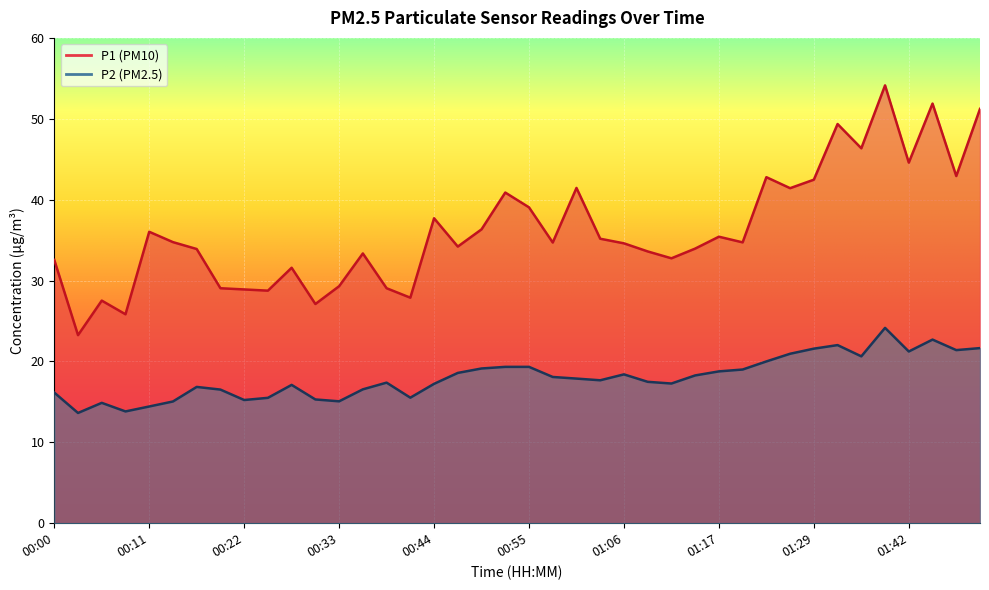

What is the minimum value for P2?

13.6